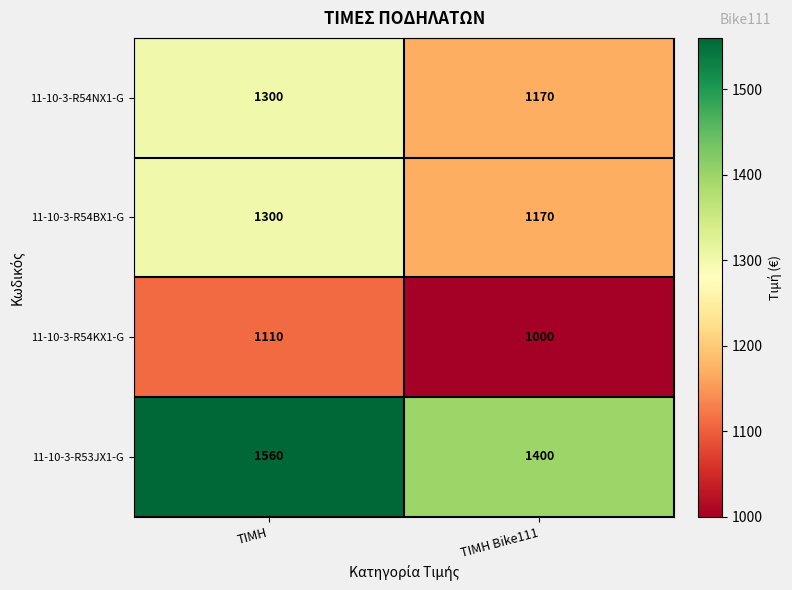

Between ΤΙΜΗ and ΤΙΜΗ Bike111, which series saw the biggest shift?

11-10-3-R53JX1-G